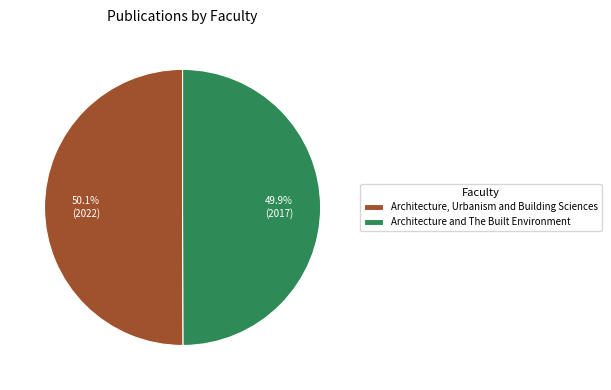

What percentage is the Architecture and The Built Environment slice, to the nearest percent?

50%